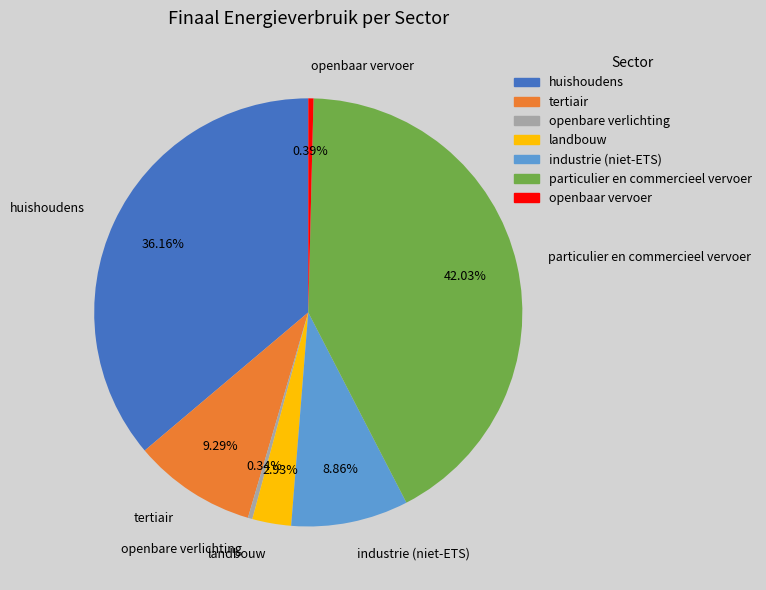

Is the sum of particulier en commercieel vervoer and openbare verlichting greater than half?

No